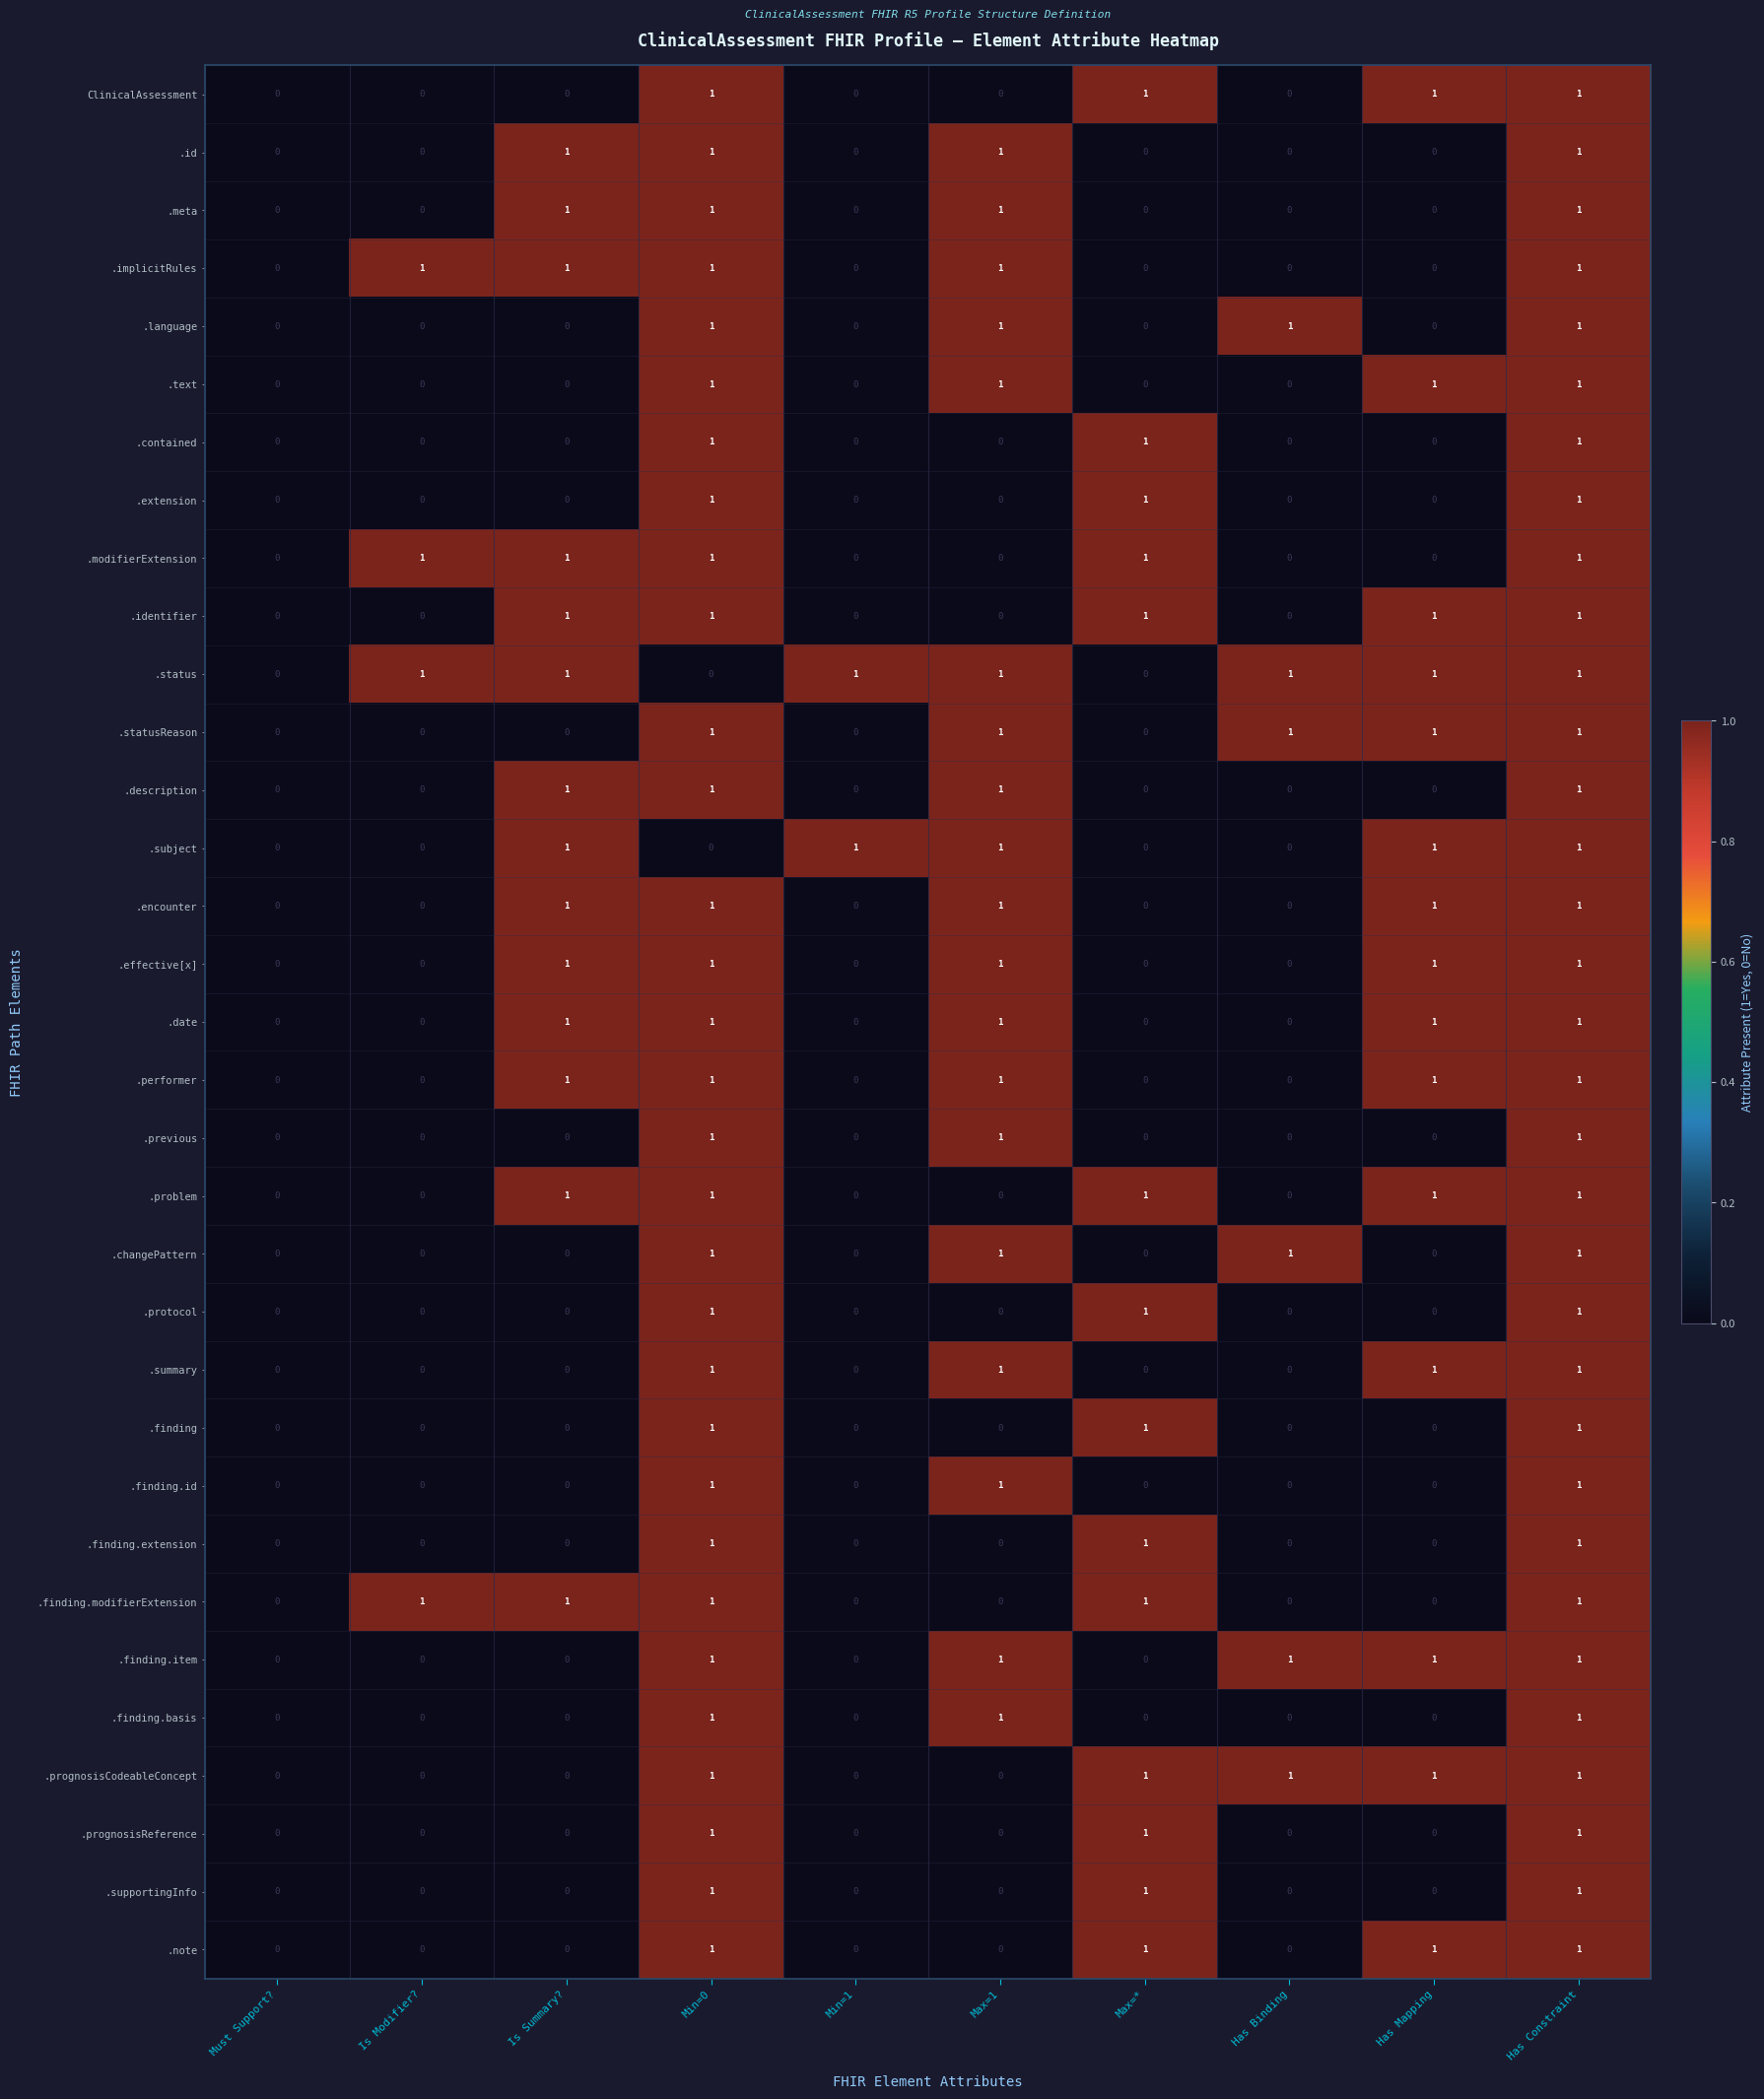

At which category is the sum across all series the highest?

Has Constraint